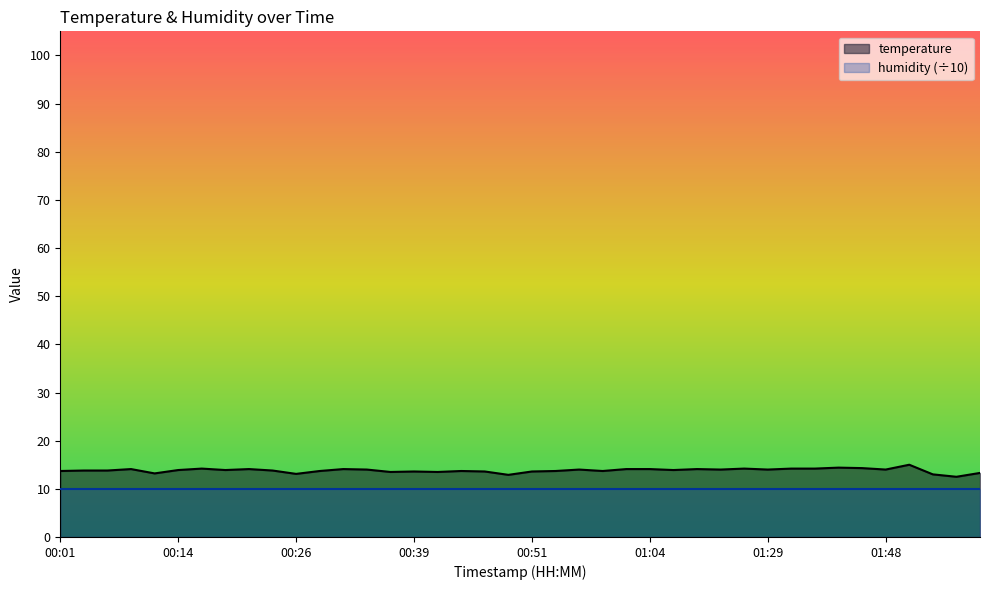

At which category does the data reach its first local peak?

00:08